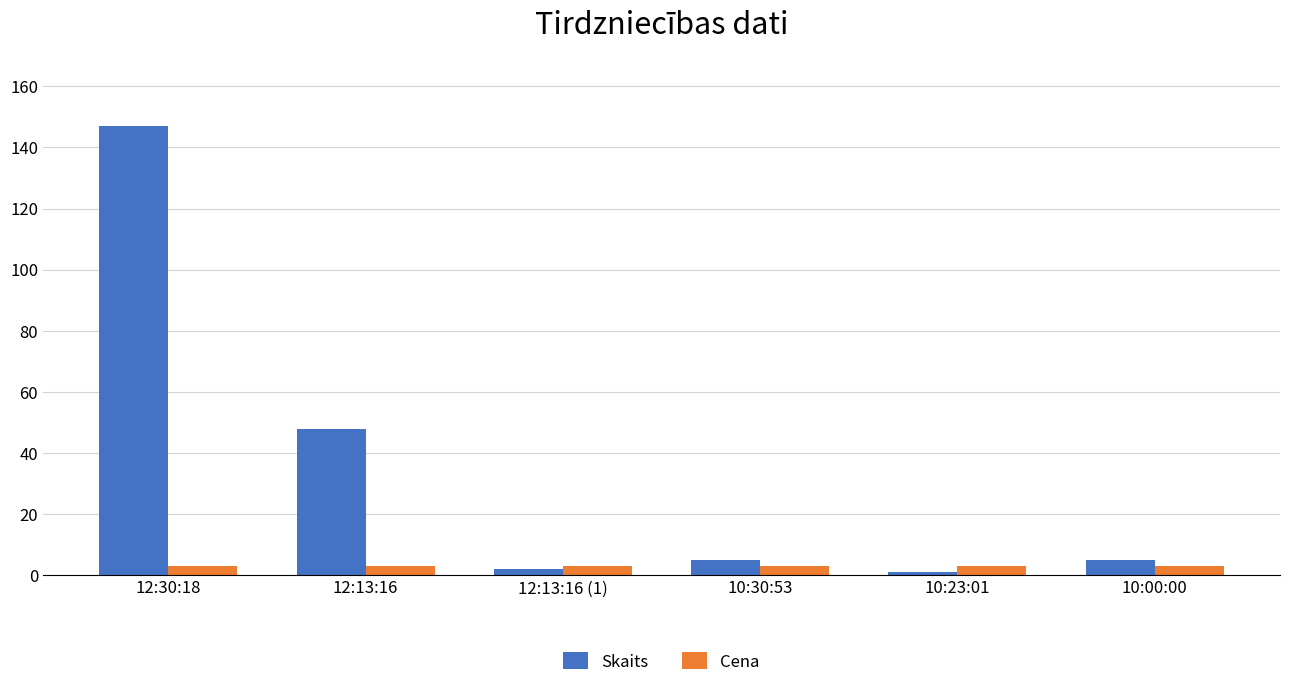

What is the sum of the Skaits values at 10:00:00 and 12:13:16?

53.0